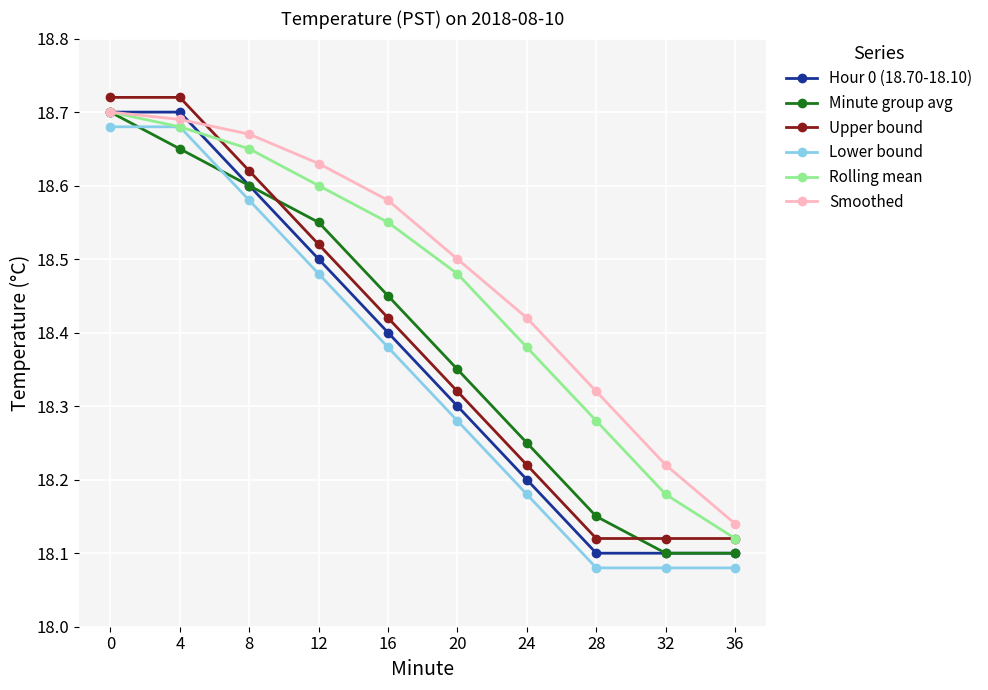

Is it true that Rolling mean equals 18.5 at 20?

True